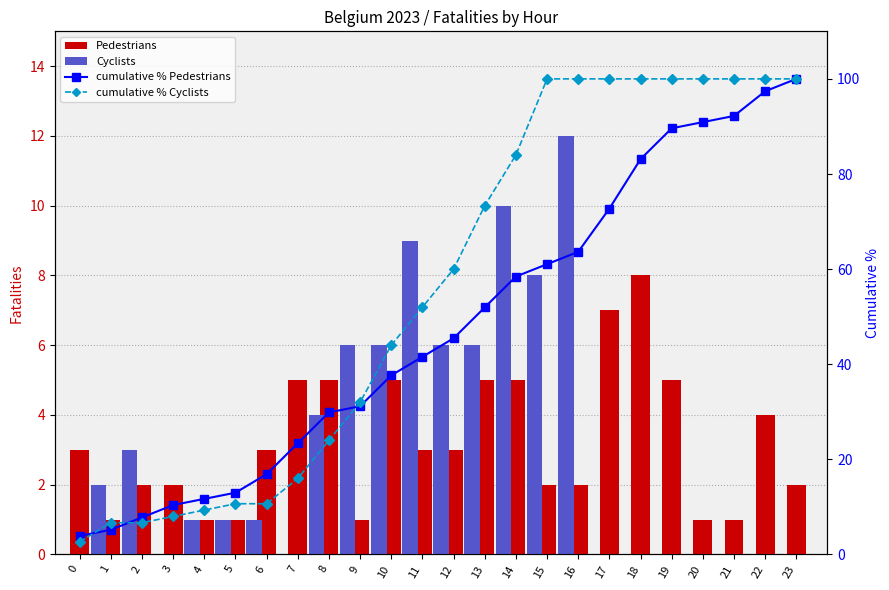

Which series has the widest spread of values?

cumulative % Cyclists